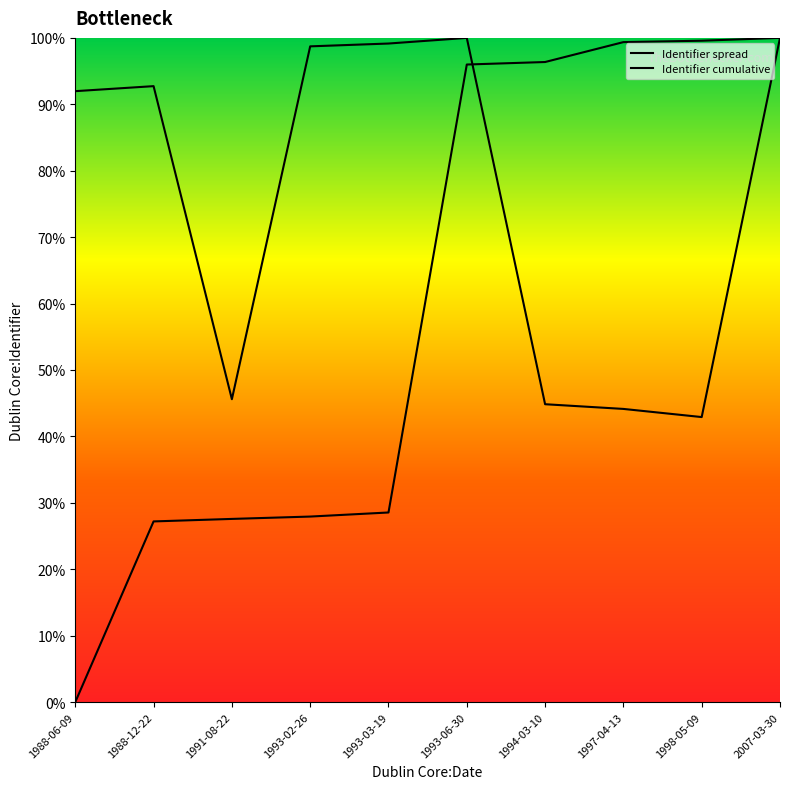

At which category does the chart reach its minimum across all series?

1988-06-09